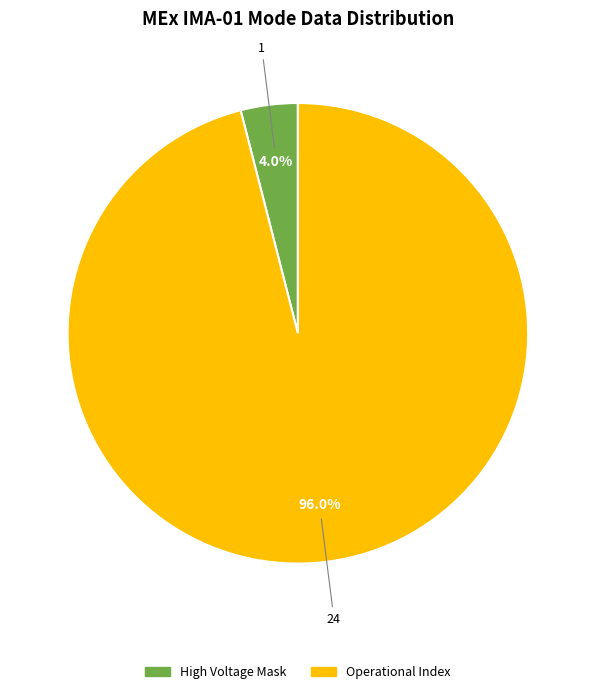

Count the number of slices in the pie.

2